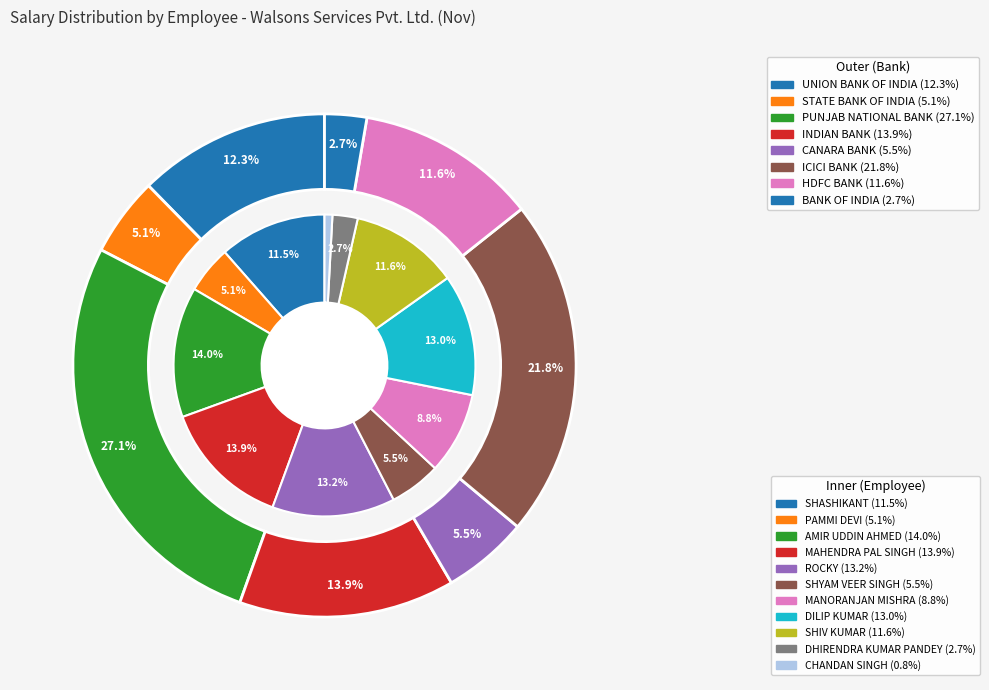

Count the number of slices in the pie.

11